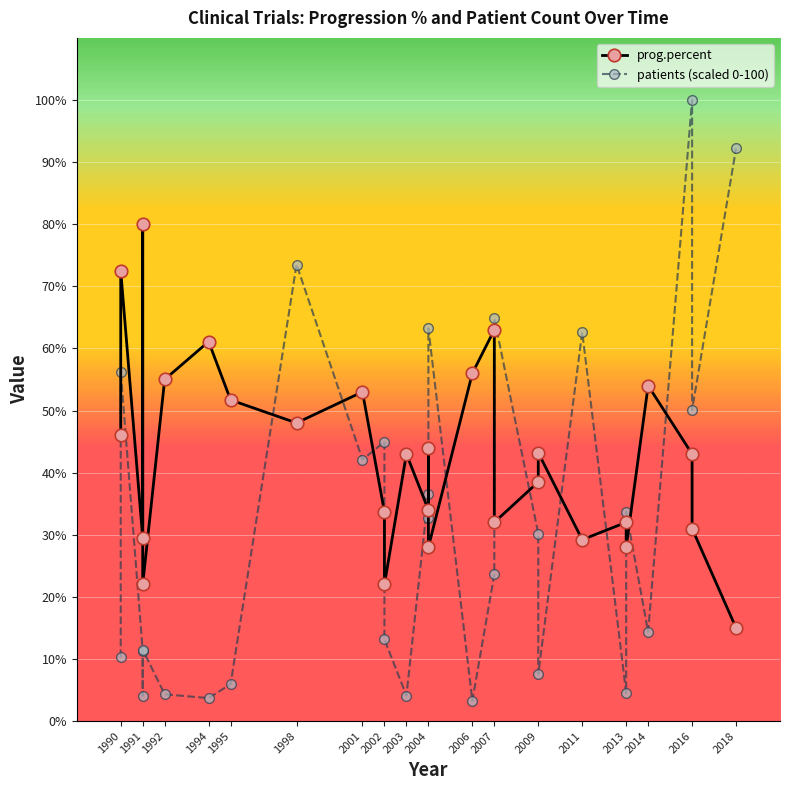

Which series has the widest spread of values?

patients (scaled 0-100)